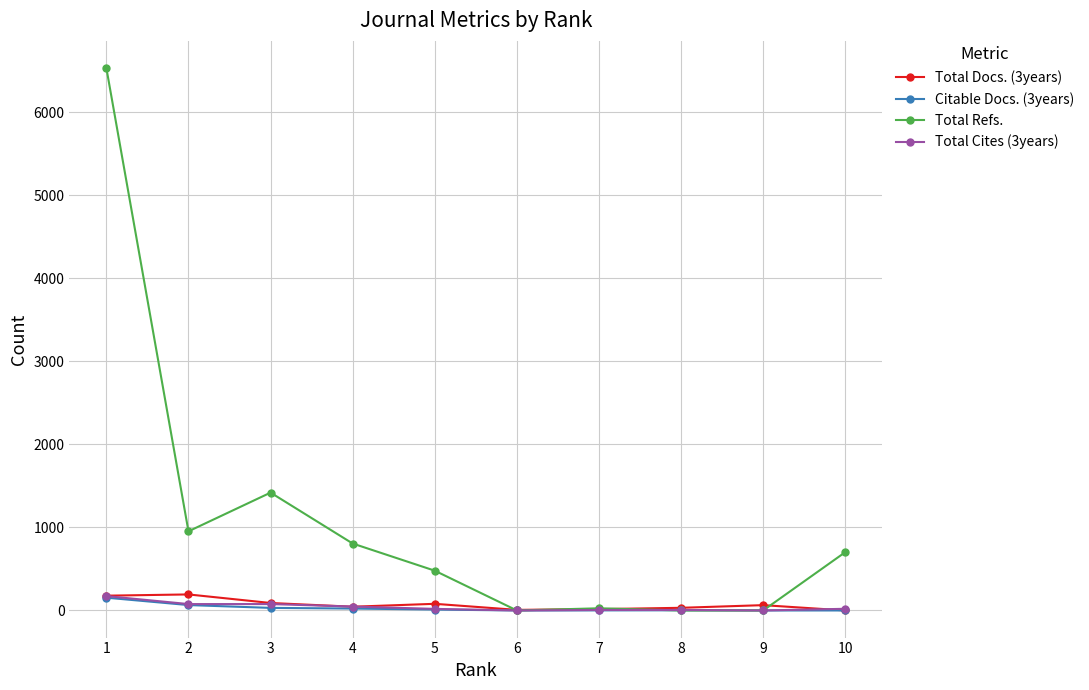

Between 2 and 6, which series saw the biggest shift?

Total Refs.